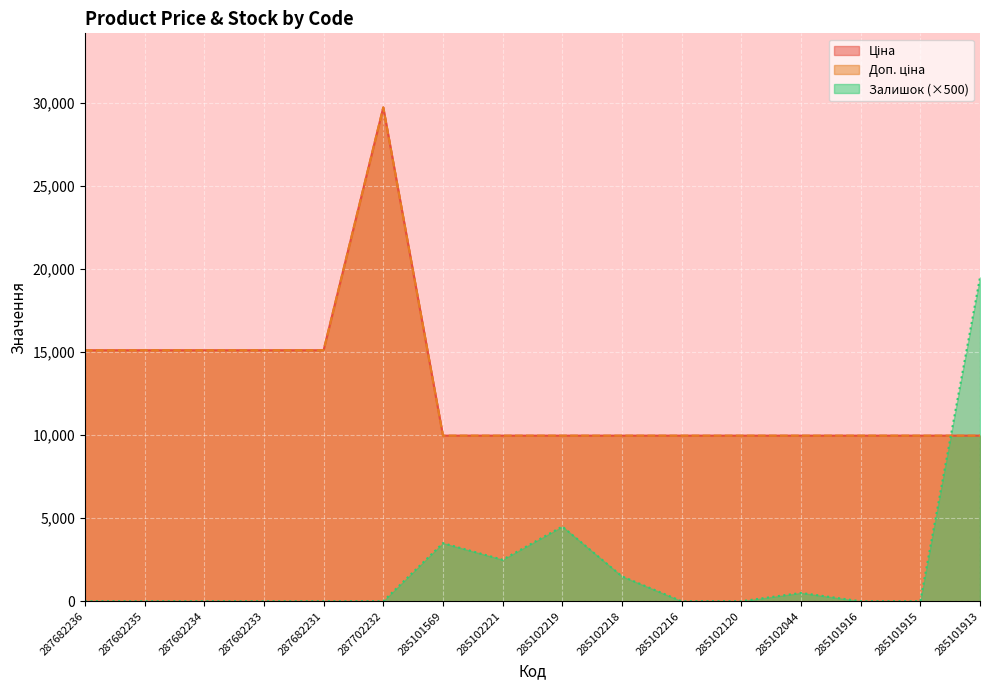

Which series has the widest spread of values?

Ціна